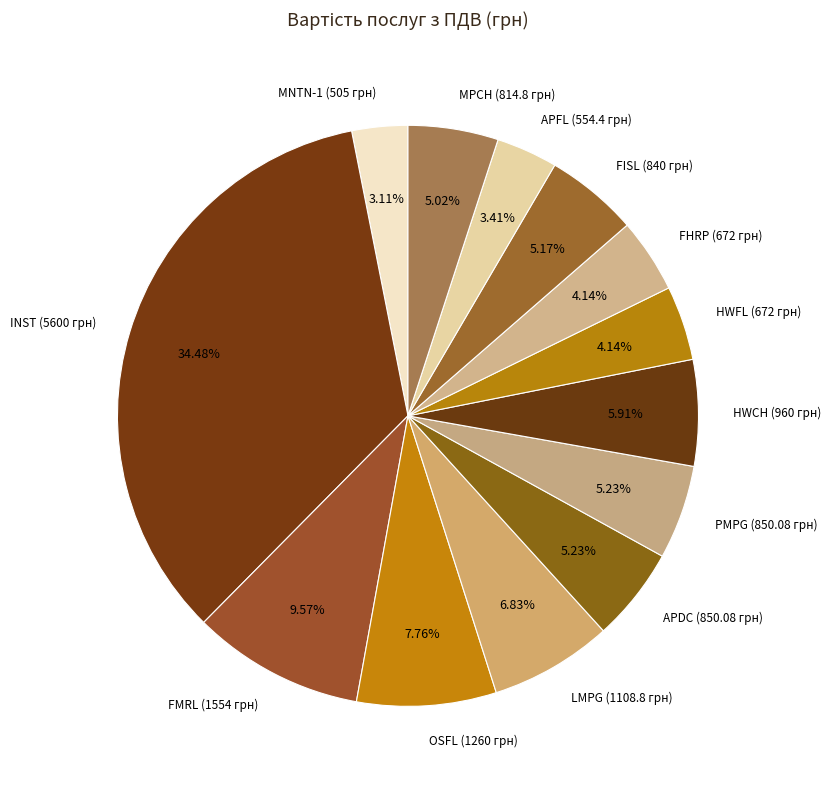

True or false: APDC accounts for 1% of the total.

False